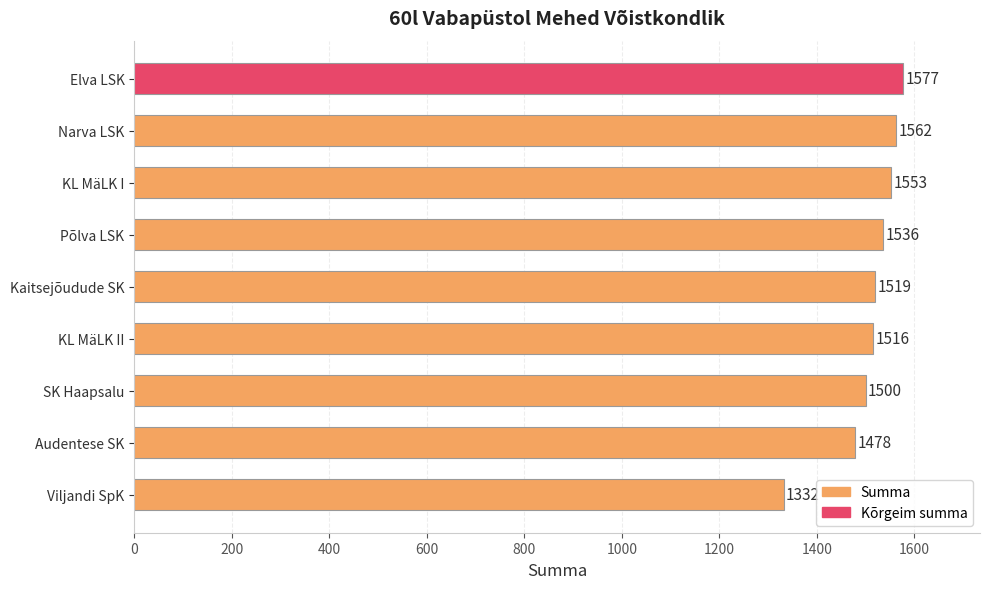

What is the difference between the maximum and minimum values?

245